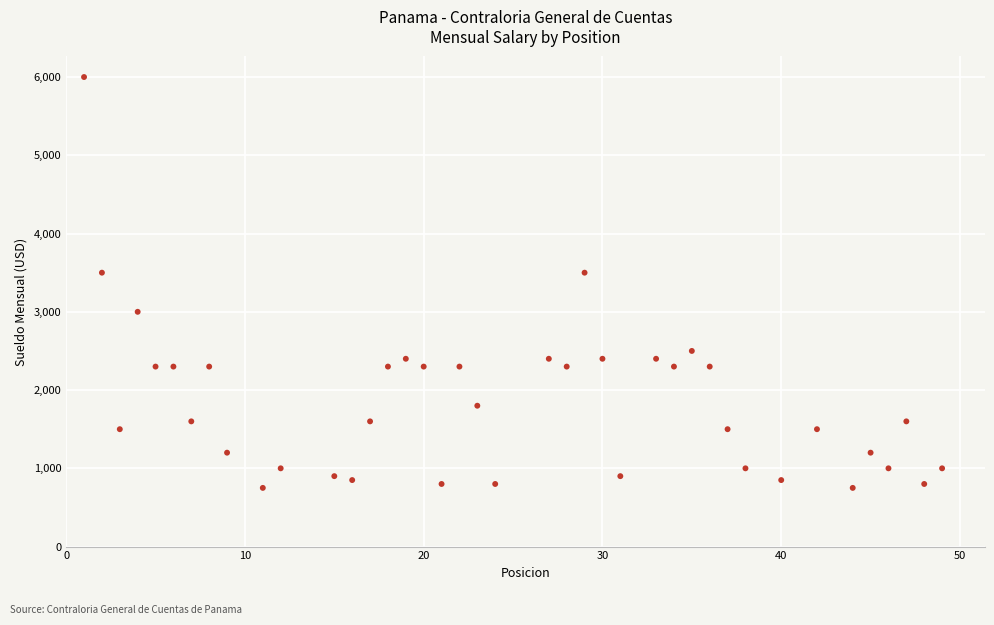

What is the range of X values (max minus min)?

48